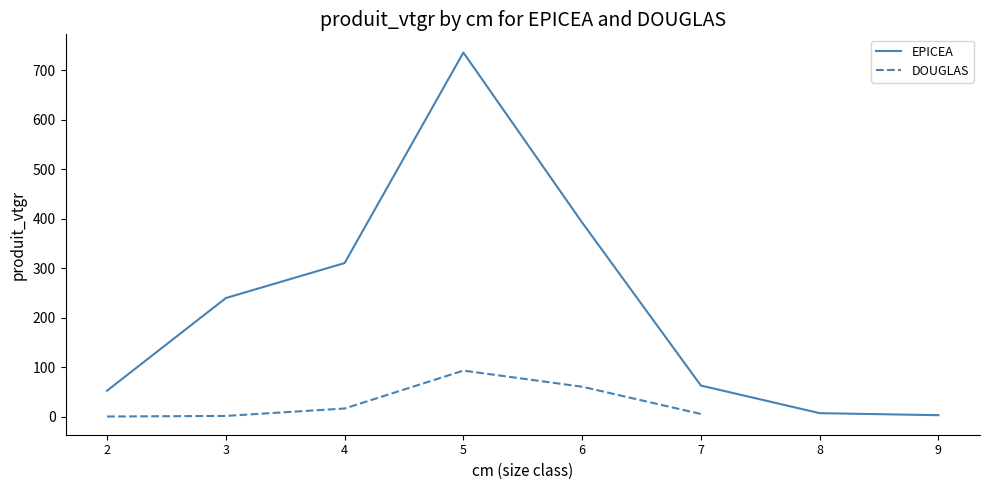

Between 8 and 9, which series saw the biggest shift?

EPICEA